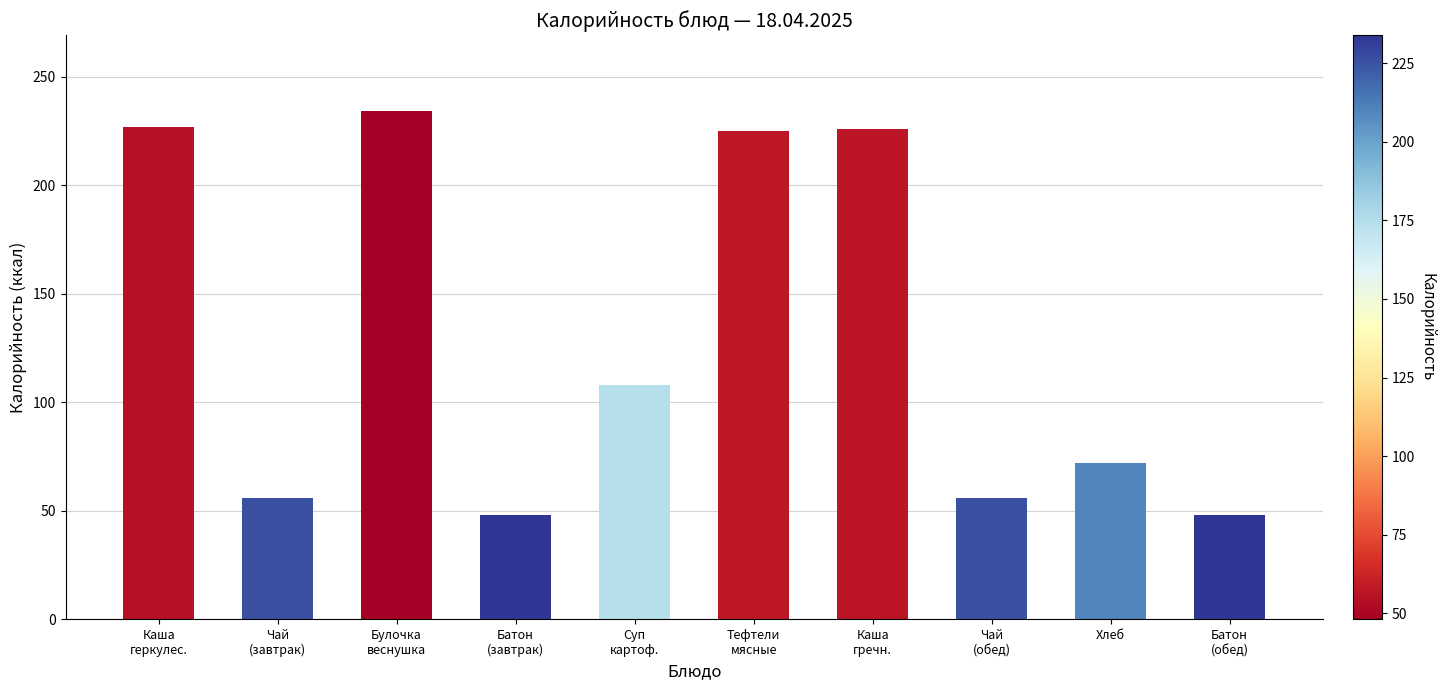

What is the difference between the maximum and minimum values?

186